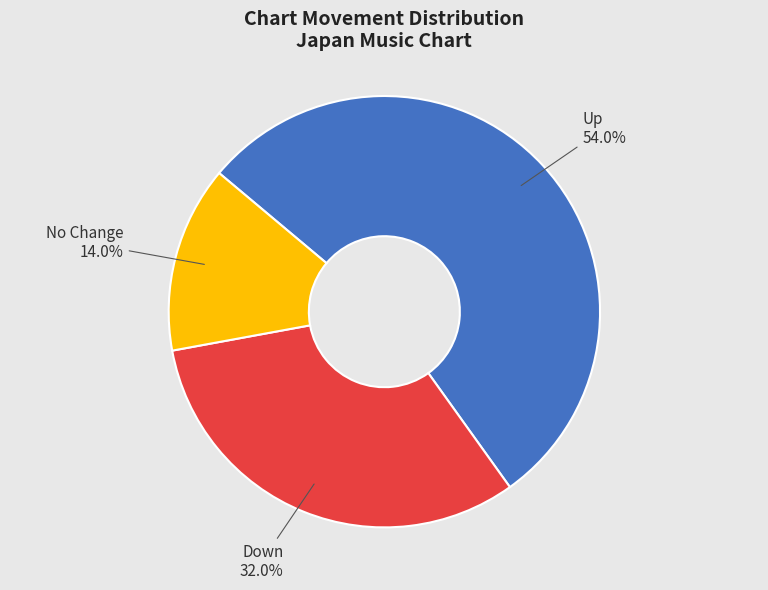

Does any single category account for the majority?

Yes